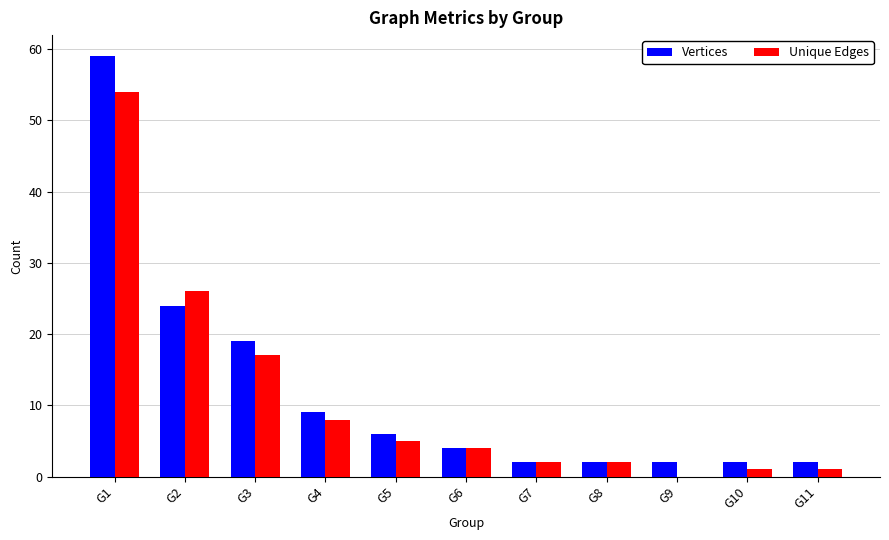

Between G2 and G10, which series saw the biggest shift?

Unique Edges